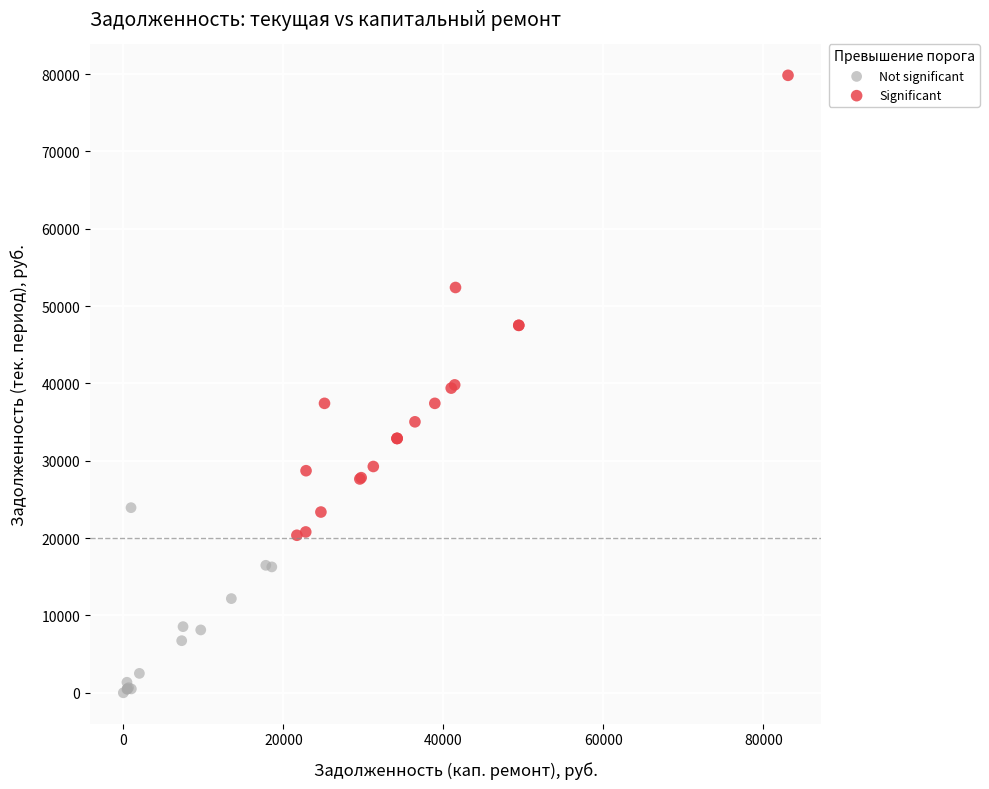

Which series contains the lowest Y value?

Not significant